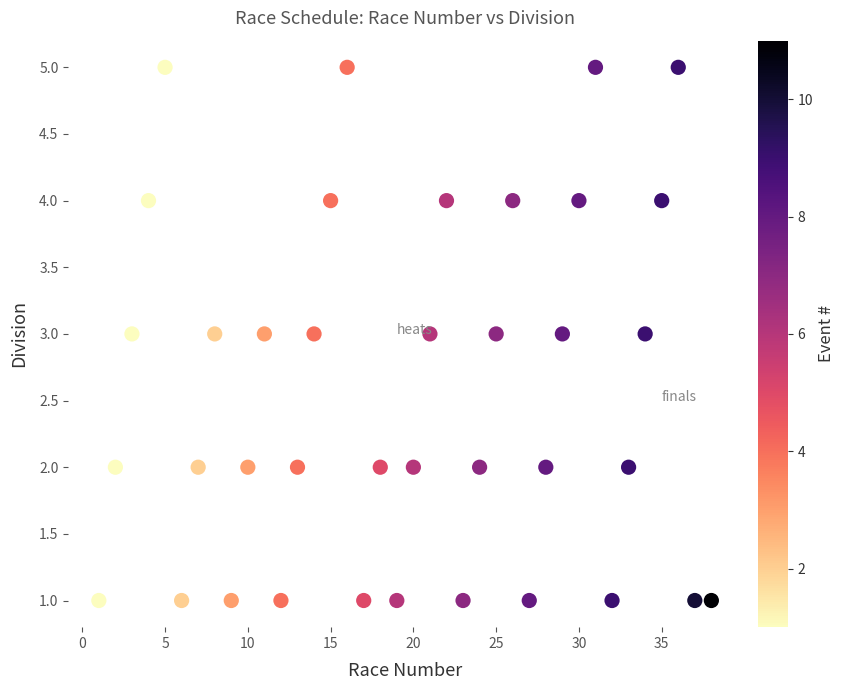

What is the range of X values (max minus min)?

37